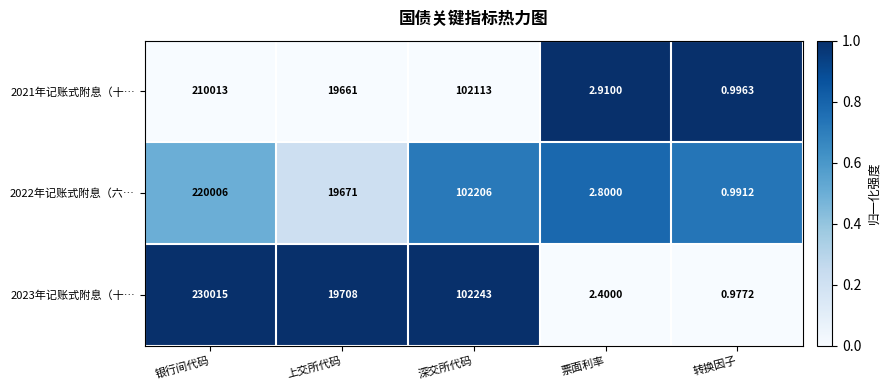

Where is 2023年记账式附息（十… nearest to the value 115007?

深交所代码